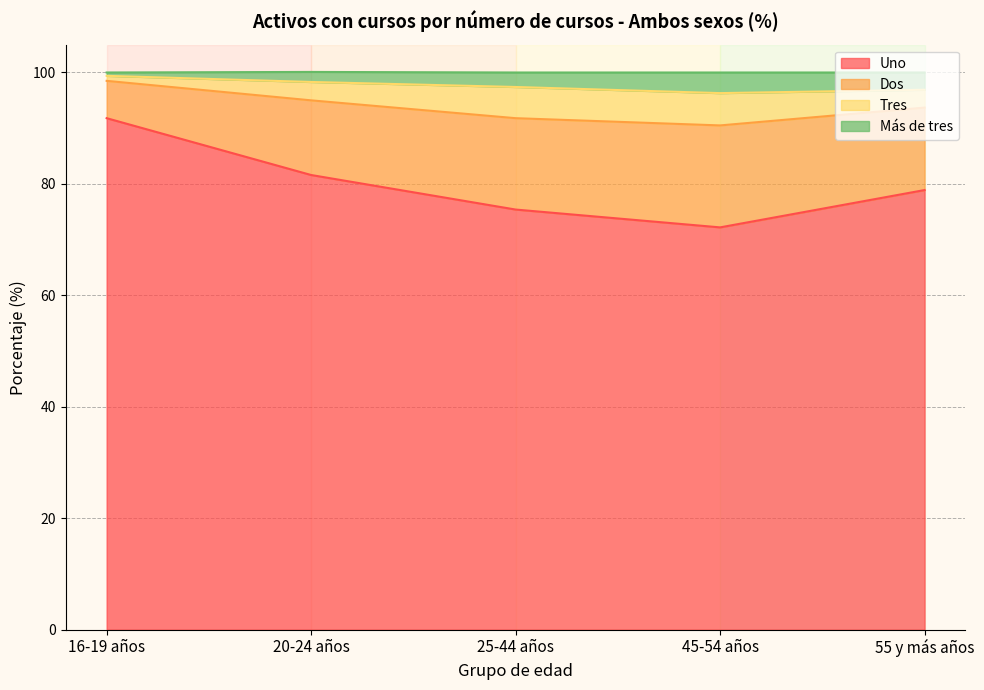

Which series has the widest spread of values?

Uno